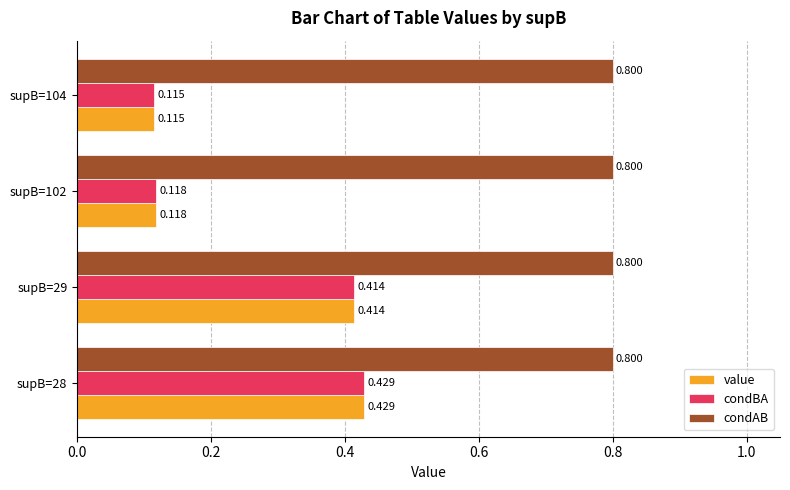

What are all the series names shown in the legend?

value, condBA, condAB